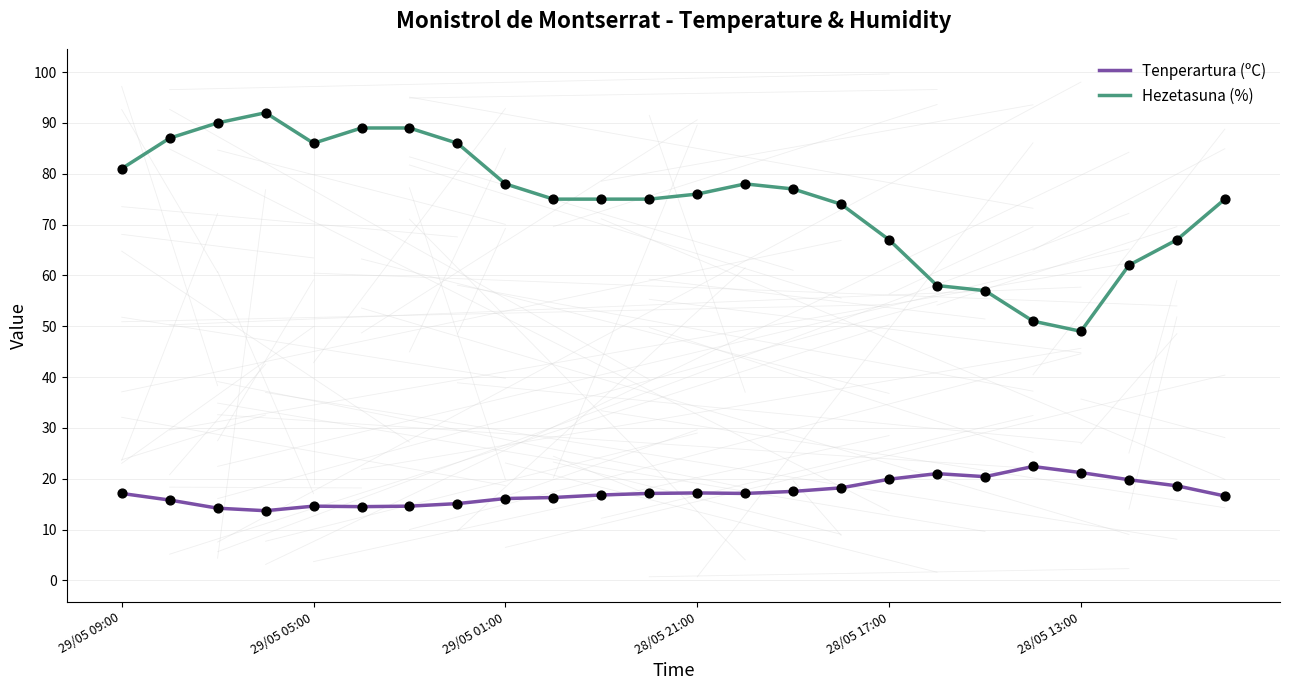

Which series has the largest total across all categories?

Hezetasuna (%)